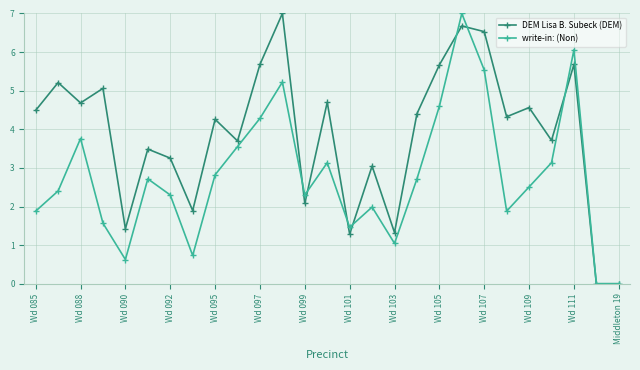

What is the value of the write-in: (Non) point at the 11th from the left?

4.3